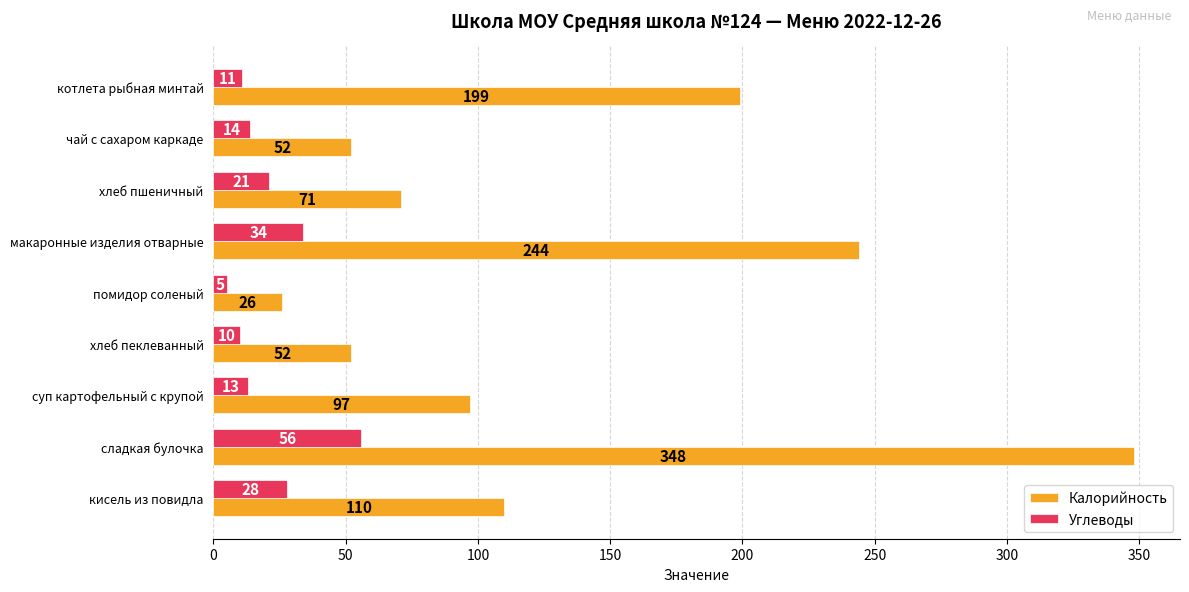

Which series has the largest range (max minus min)?

Калорийность